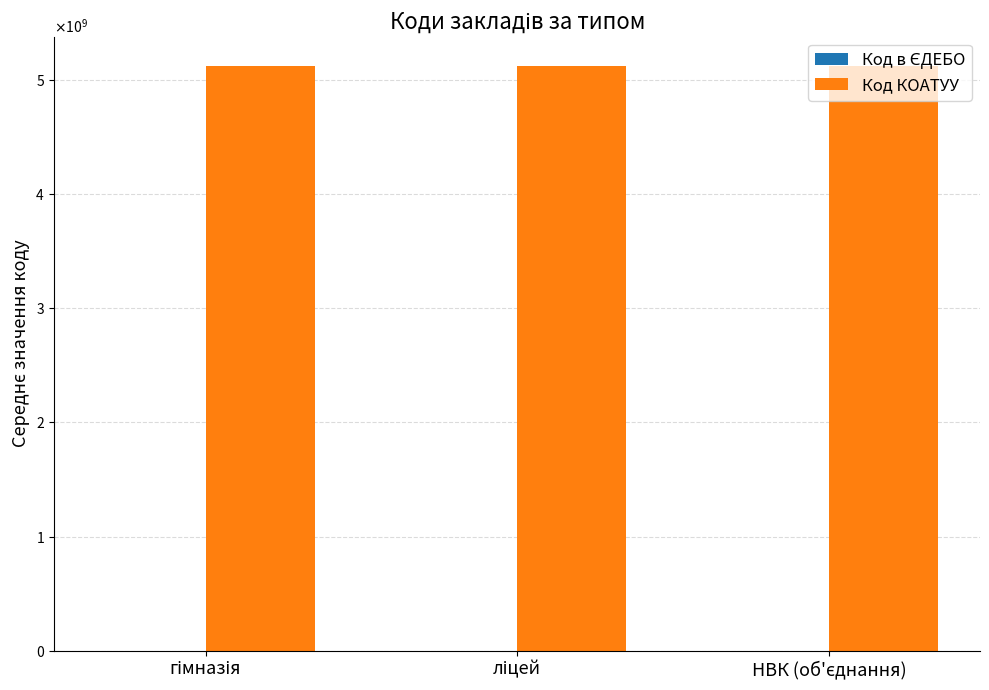

Are the bars horizontal?

No